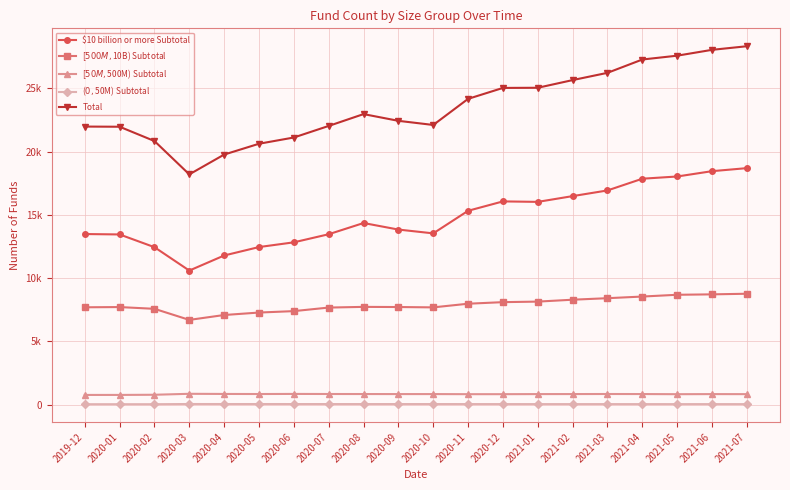

The [$50M,$500M) Subtotal series shows 839 at 2020-05. True or false?

True